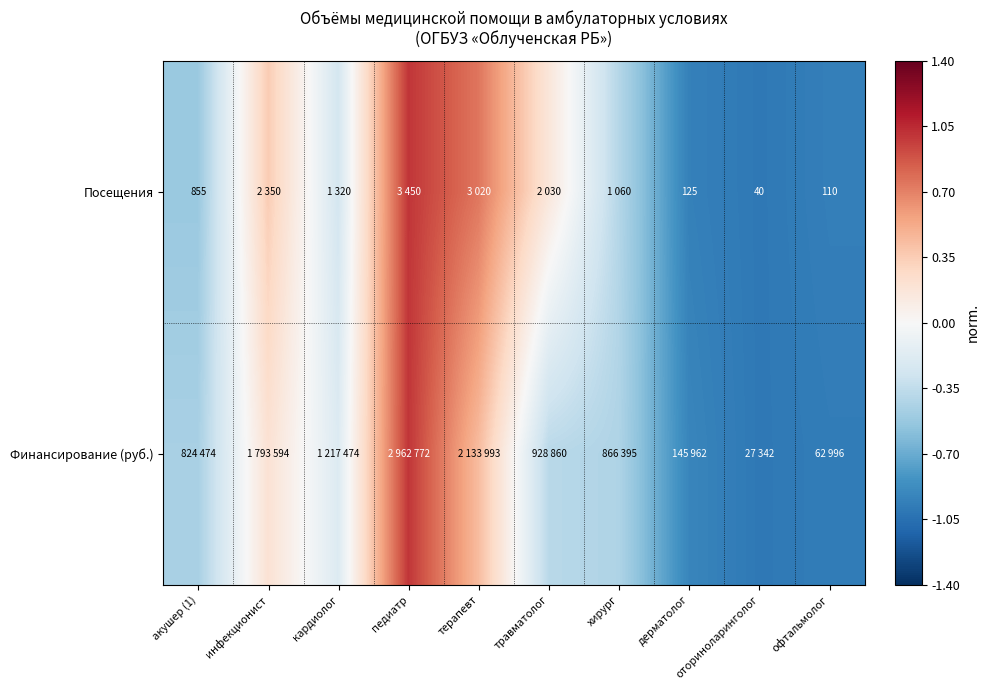

Which series has the widest spread of values?

Посещения